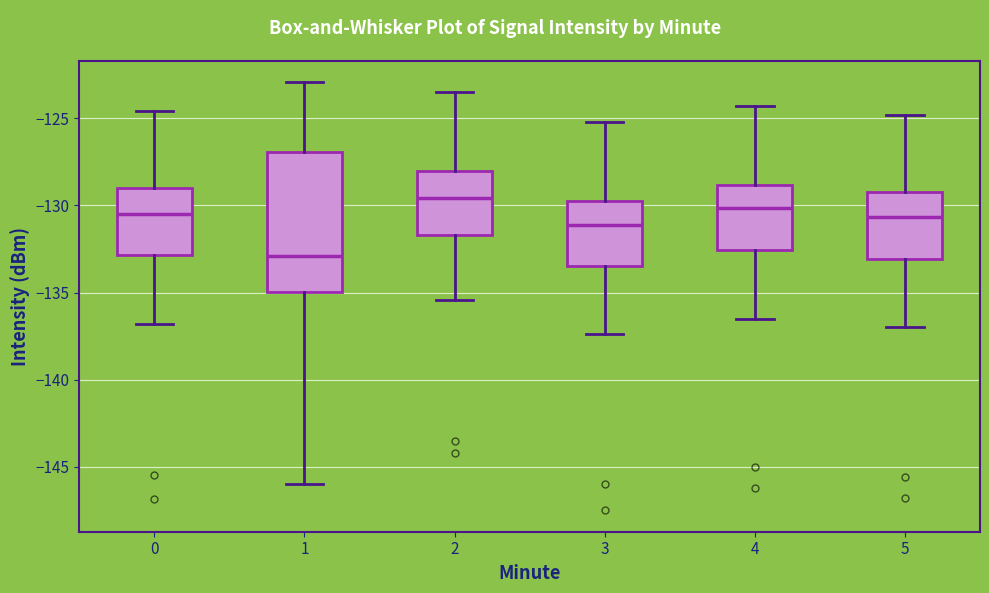

Reading left to right, read every box against the y-axis: the position of its median line, the range the box covers, and the ends of its whiskers. The values are not printed on the chart, so give them approximately, as read against the axis.

0: median -130.5, box -133.0 to -129.0, whiskers -137.0 to -124.5
1: median -133.0, box -135.0 to -127.0, whiskers -146.0 to -123.0
2: median -129.5, box -131.5 to -128.0, whiskers -135.5 to -123.5
3: median -131.0, box -133.5 to -129.5, whiskers -137.5 to -125.0
4: median -130.0, box -132.5 to -129.0, whiskers -136.5 to -124.5
5: median -130.5, box -133.0 to -129.0, whiskers -137.0 to -125.0